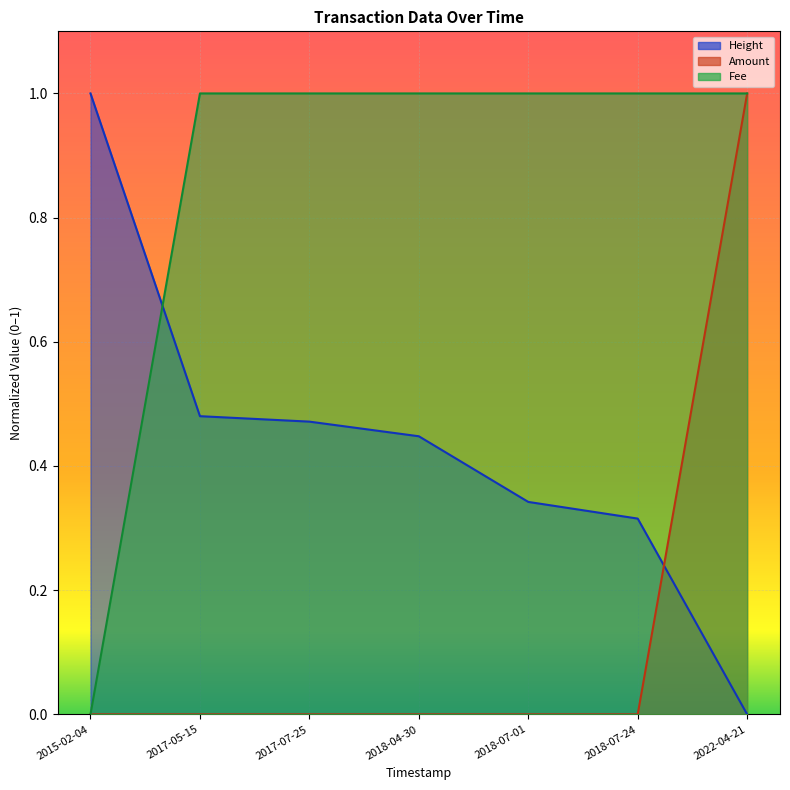

What is the difference between the maximum and minimum values in the Height series?

1.0